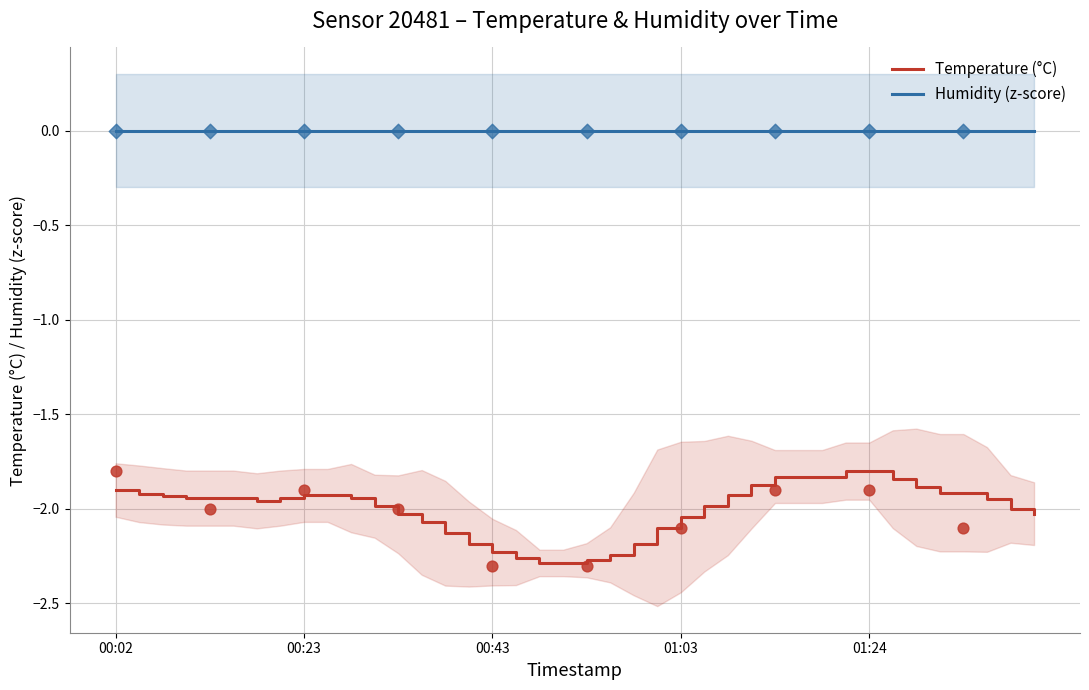

What are all the series names shown in the legend?

Temperature (°C), Humidity (z-score)